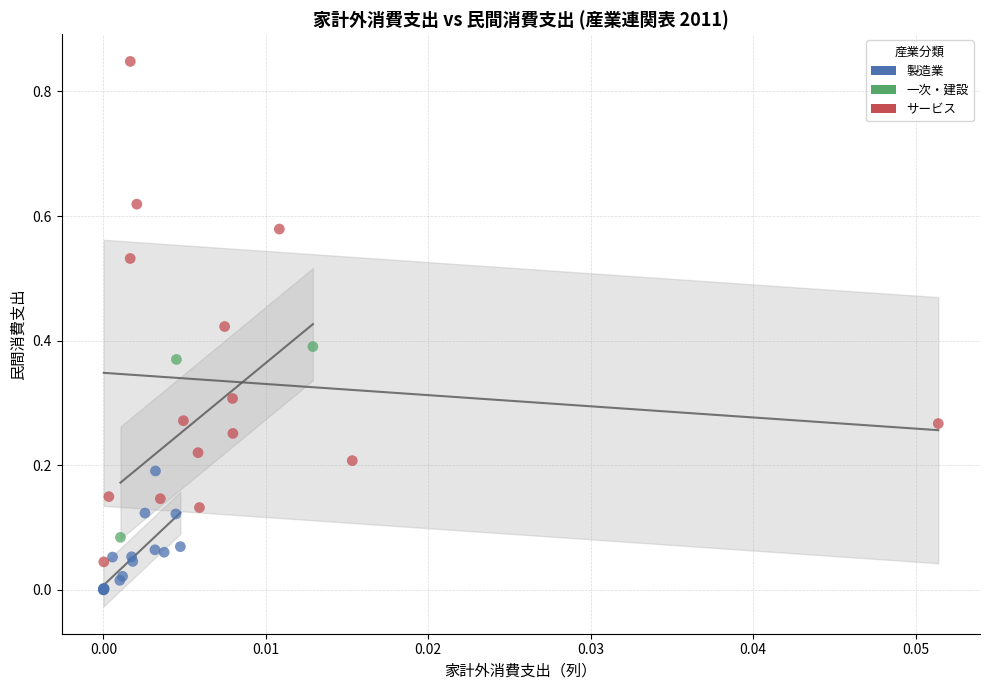

What are all the series names shown in the legend?

製造業, 一次・建設, サービス